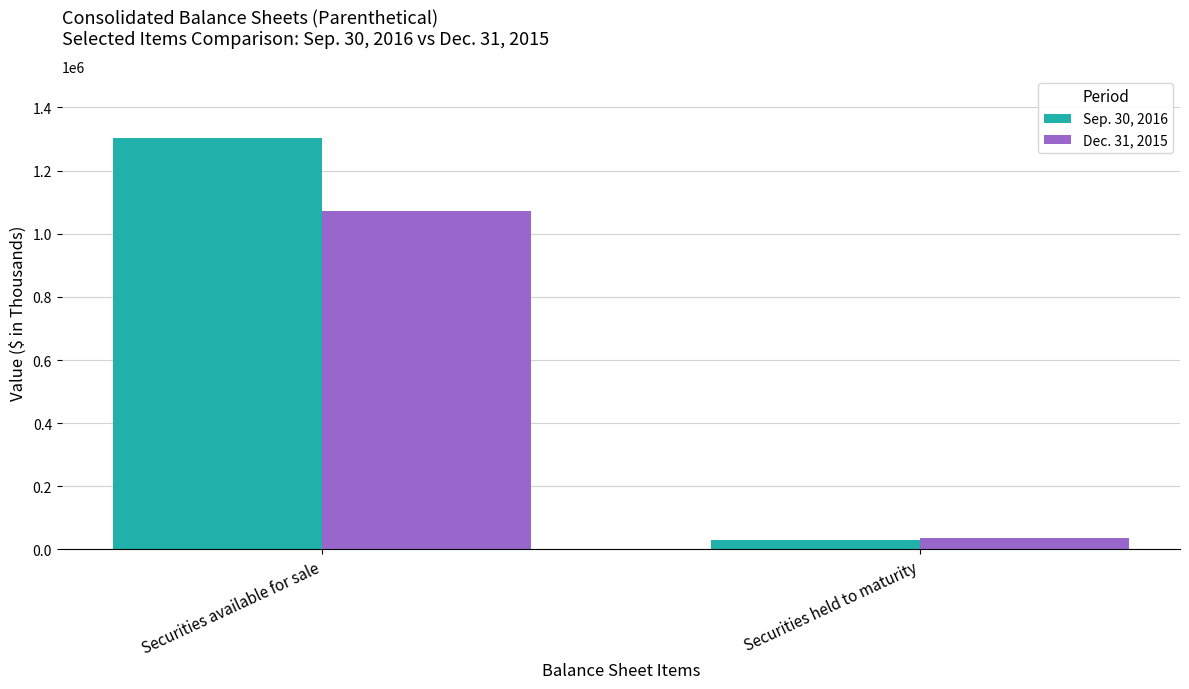

How many Dec. 31, 2015 values are between 36319 and 1072340?

2